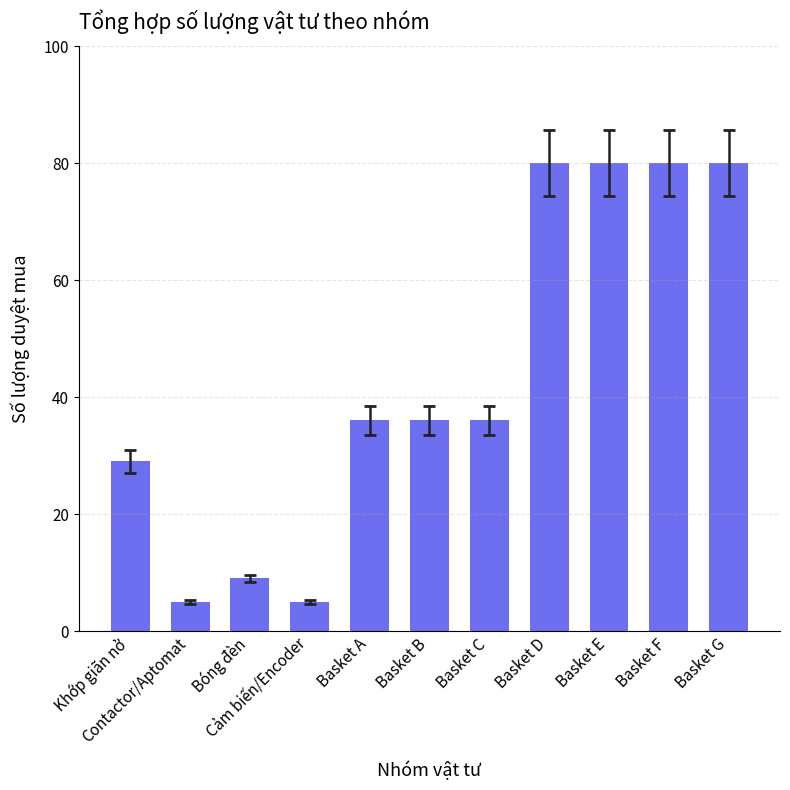

What is the difference between the maximum and second lowest values?

75